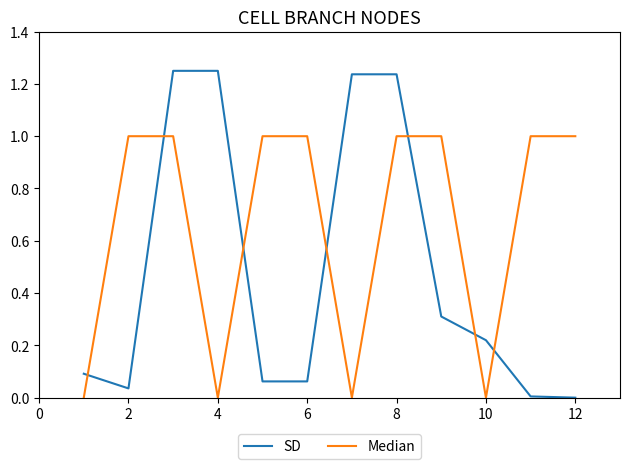

Which series has the widest spread of values?

SD